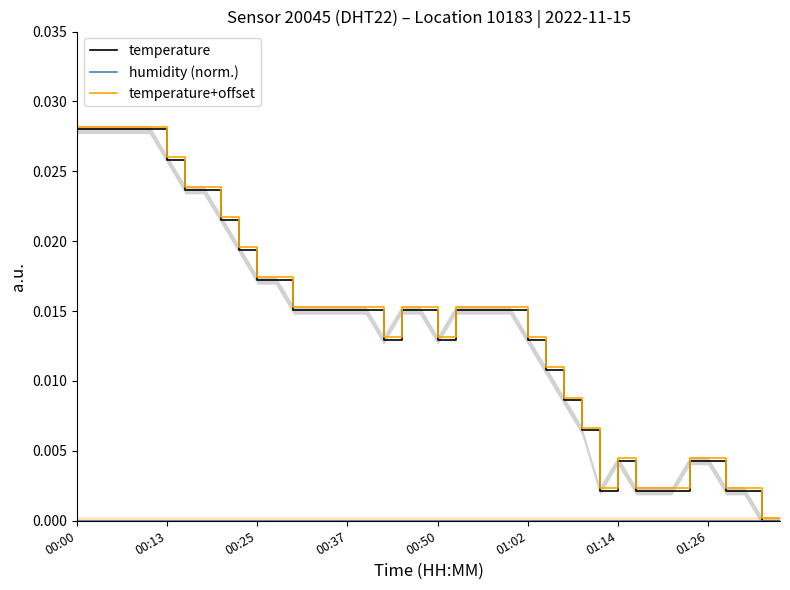

What is the label of the 26th point from the left?

01:02